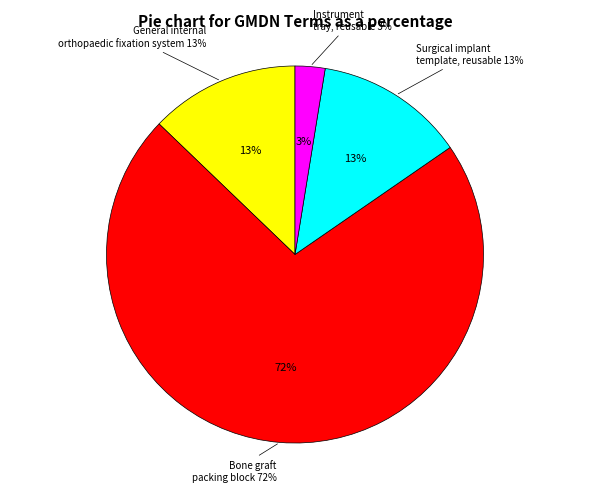

Which slice is the smallest?

Instrument tray, reusable